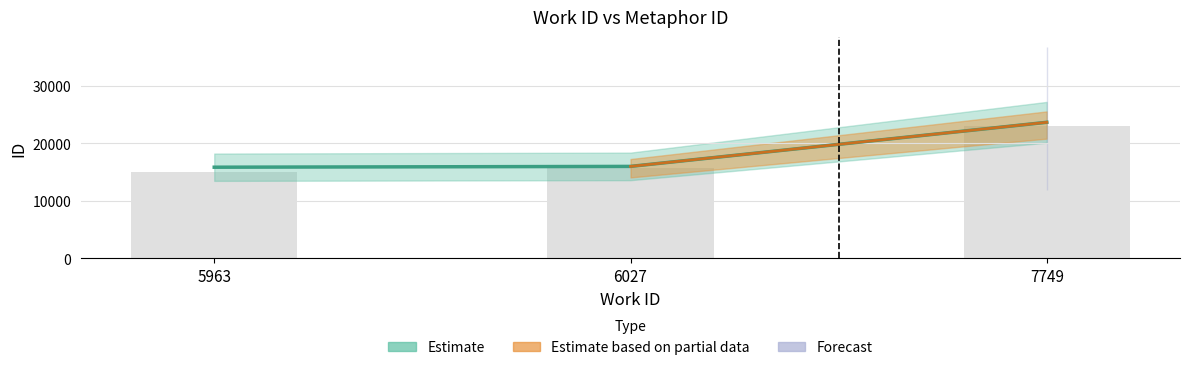

Which category has the highest value in the id_lower series?

7749